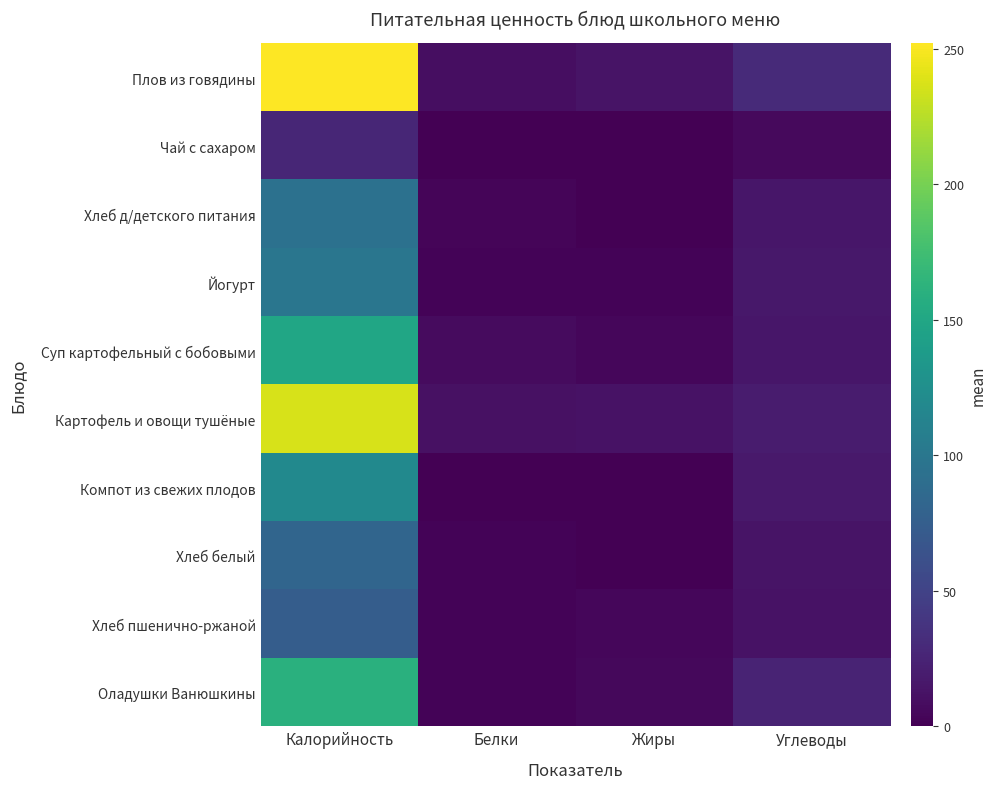

What is the total value across all series at Жиры?

43.3